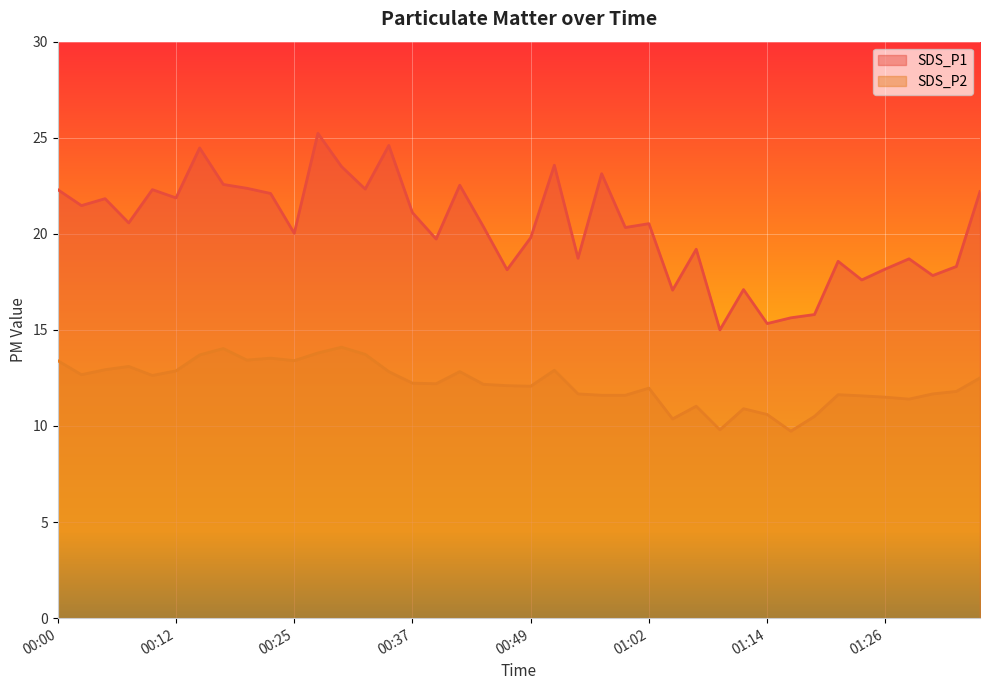

List the labels in order of SDS_P2 value, smallest first.

01:16, 01:09, 01:04, 01:19, 01:14, 01:11, 01:06, 01:29, 01:26, 01:24, 00:57, 00:59, 01:21, 00:54, 01:31, 01:34, 01:02, 00:49, 00:47, 00:44, 00:39, 00:37, 01:36, 00:10, 00:02, 00:34, 00:42, 00:12, 00:52, 00:05, 00:07, 00:00, 00:25, 00:20, 00:22, 00:15, 00:32, 00:27, 00:17, 00:30